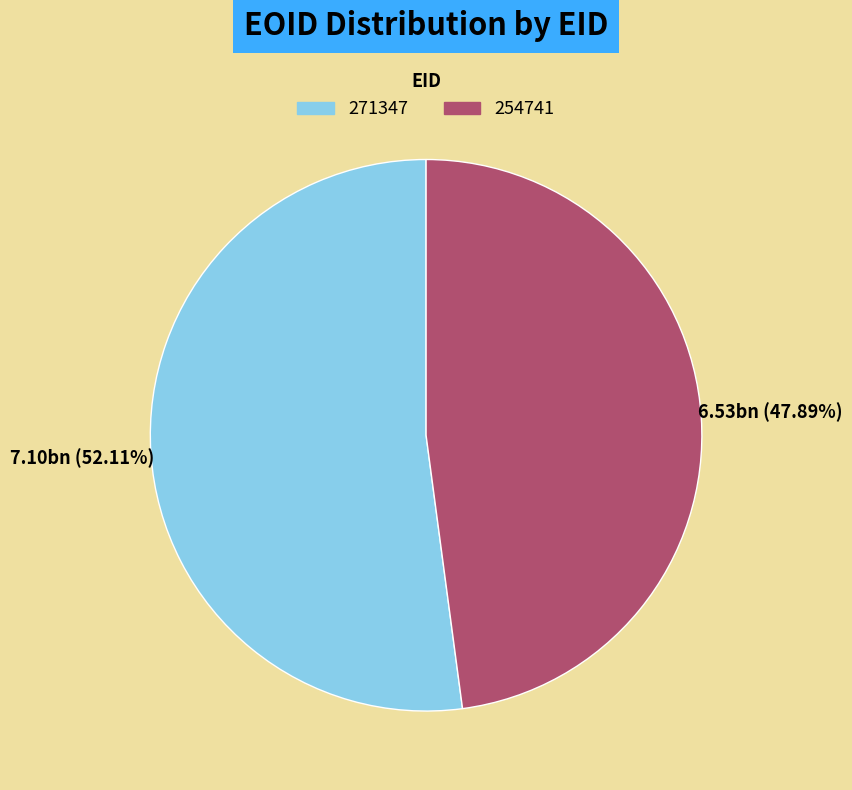

What portion of the pie excludes 271347?

47.9%